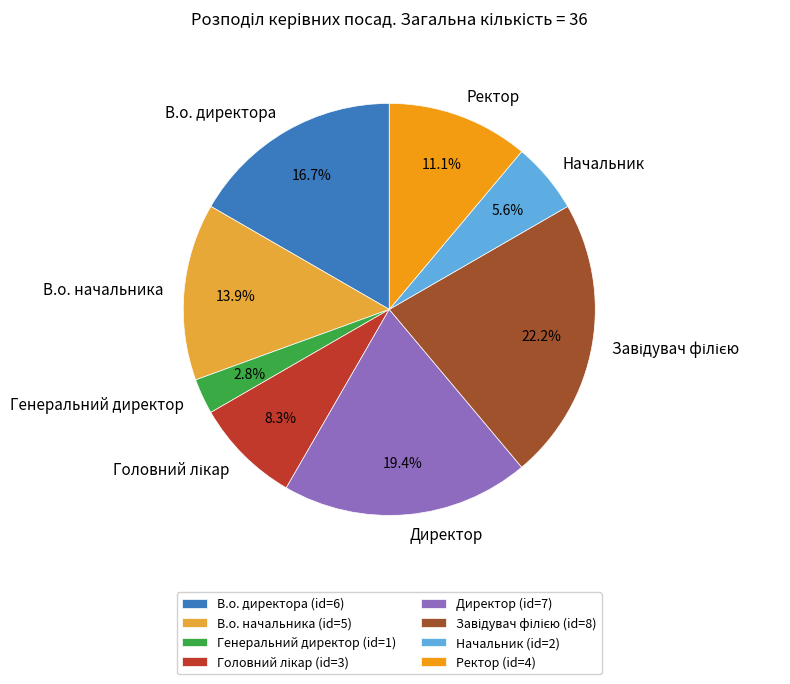

How many segments does this pie chart have?

8